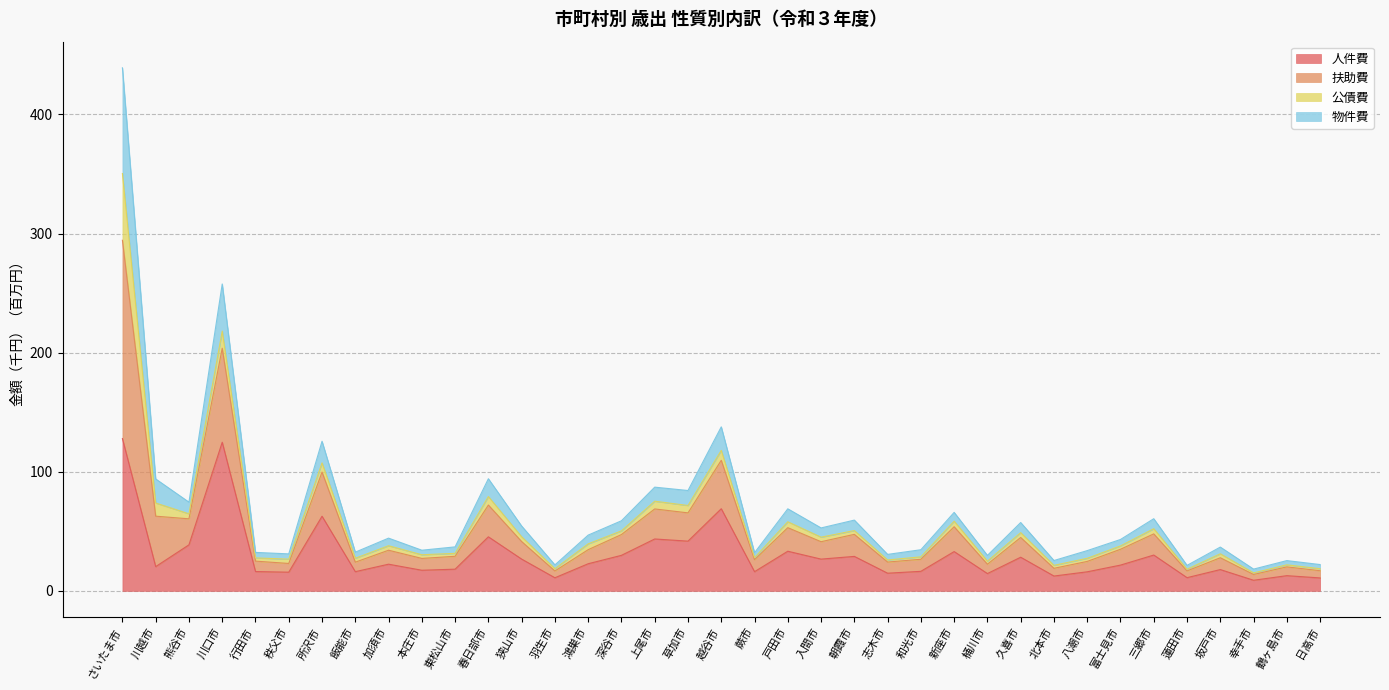

How many lines are shown in the chart?

4